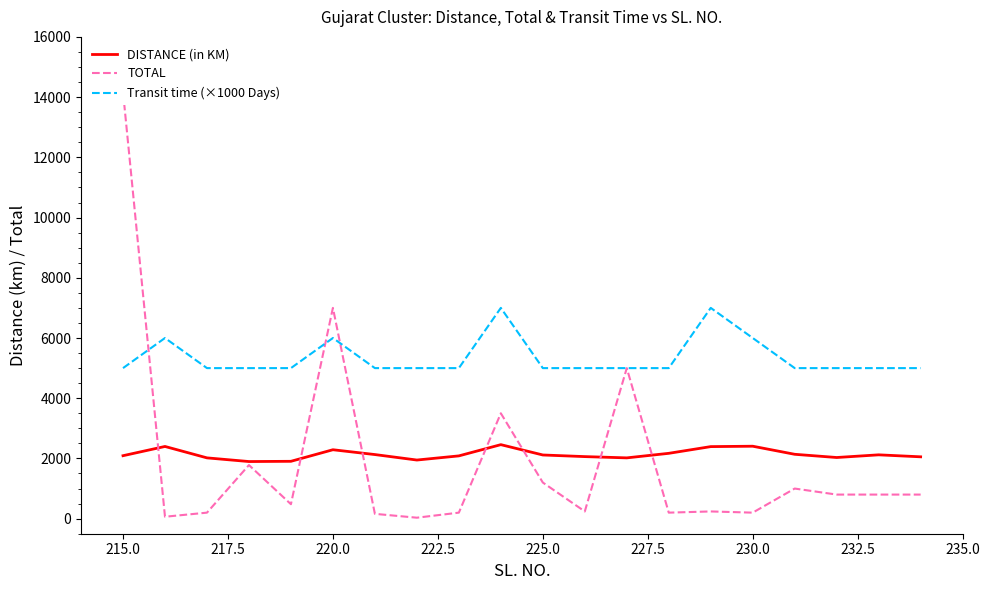

True or false: DISTANCE (in KM) and Transit time (×1000 Days) intersect in this chart.

False